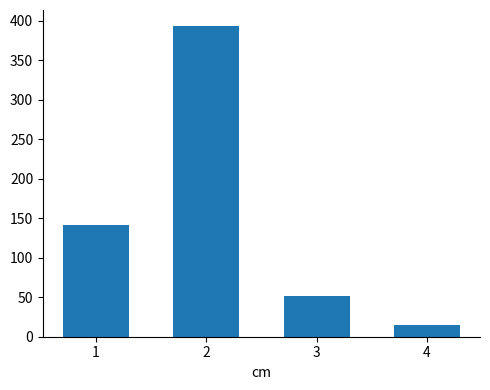

What value does the data have at 4, to the nearest 5?

15